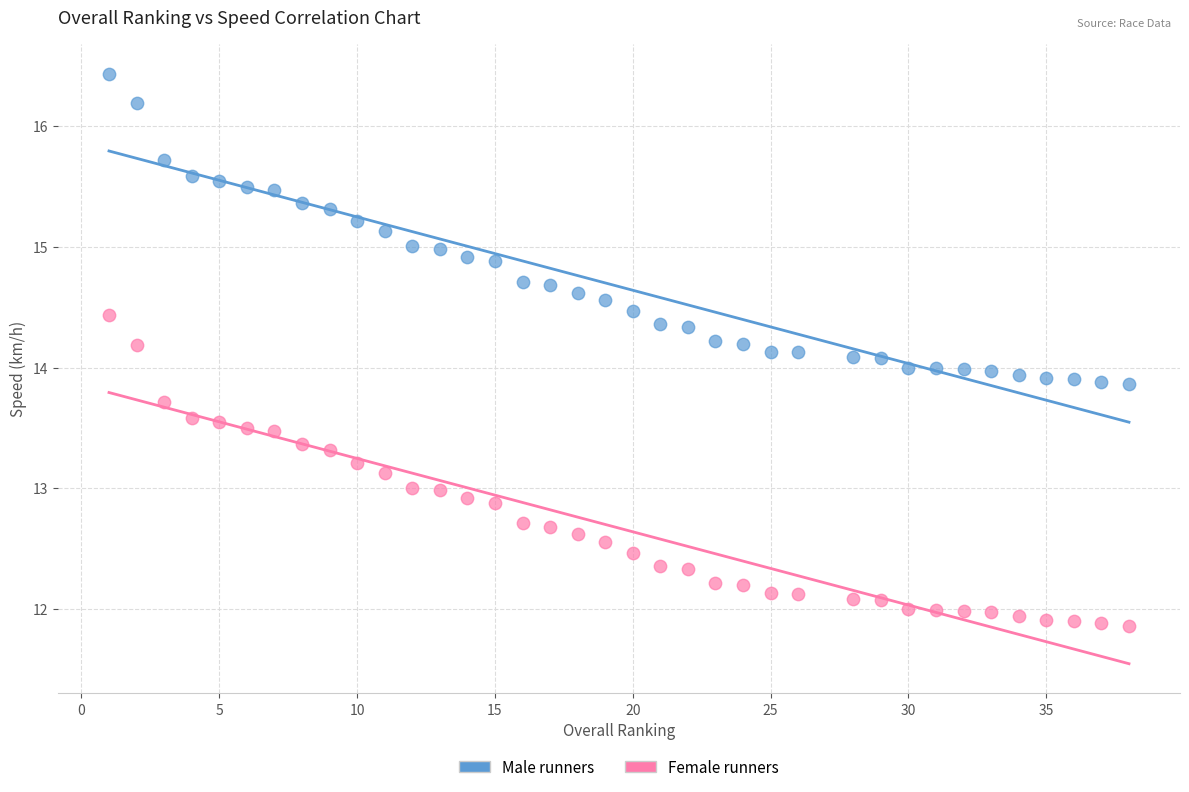

What are all the series names shown in the legend?

Male runners, Female runners